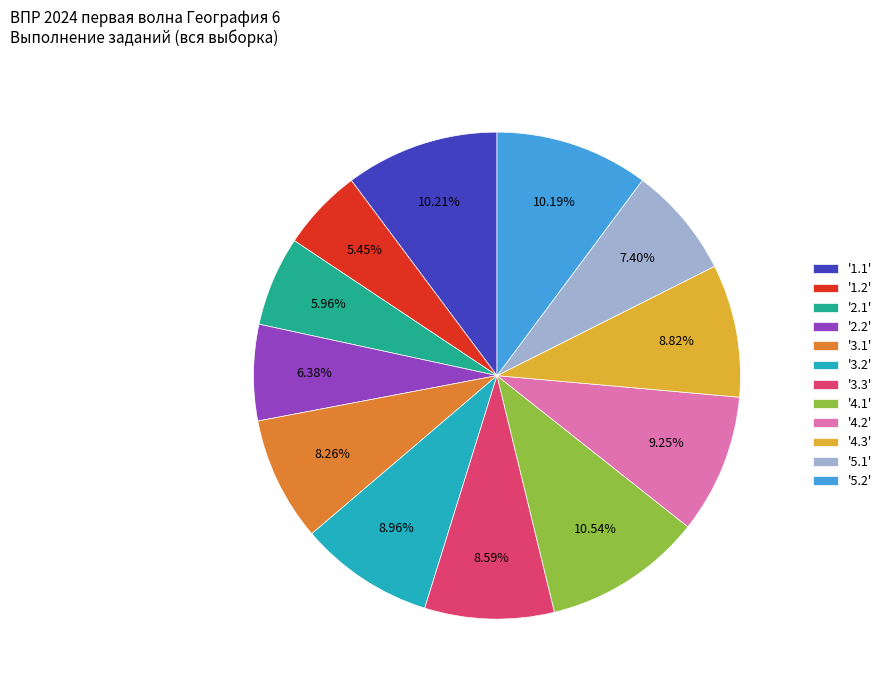

How many segments does this pie chart have?

12